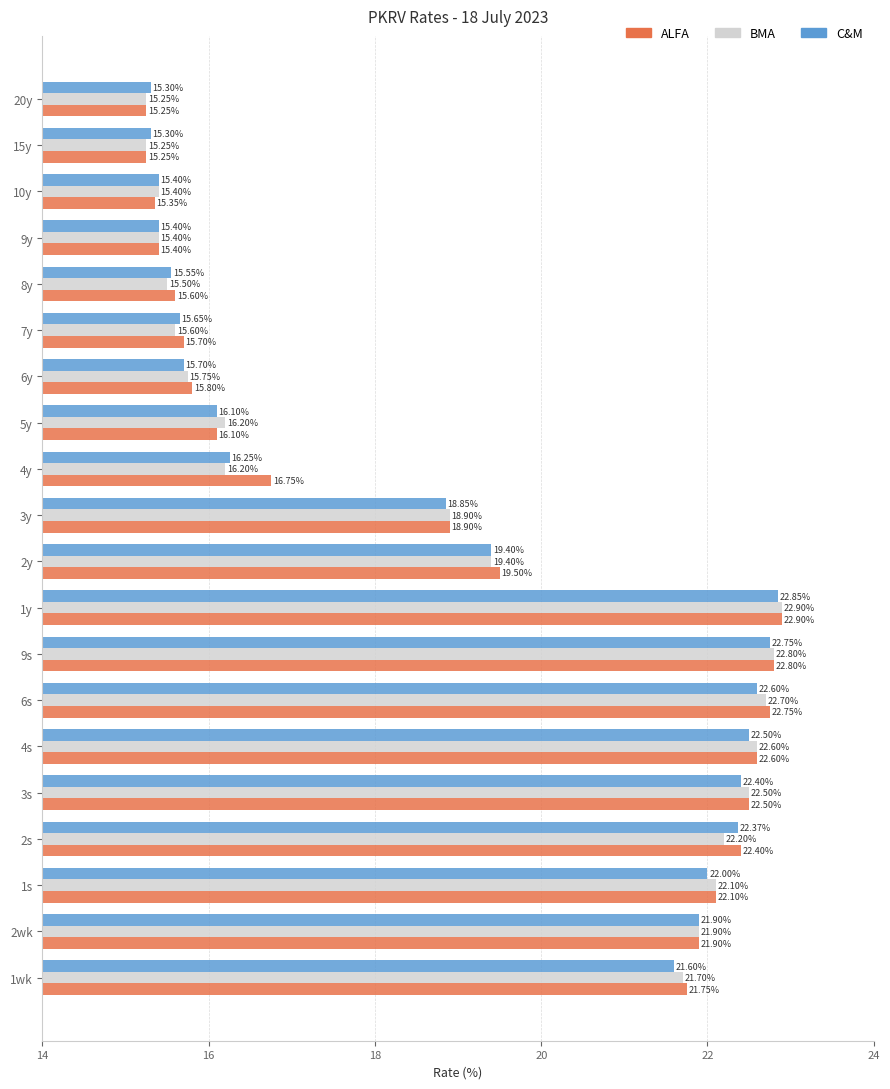

At which category is the sum across all series the highest?

1y